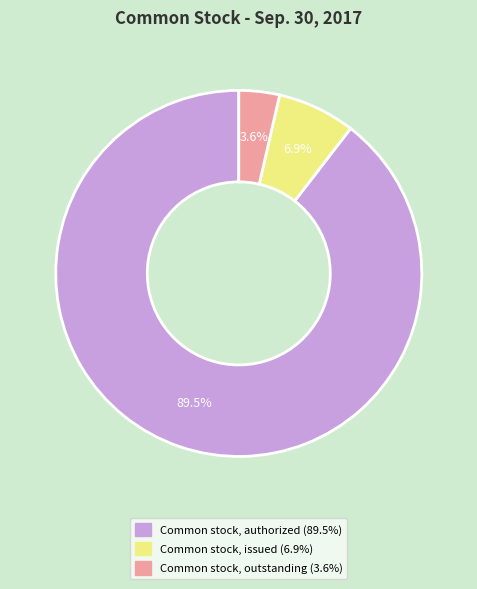

Which category has the biggest portion of the pie?

Common stock, authorized